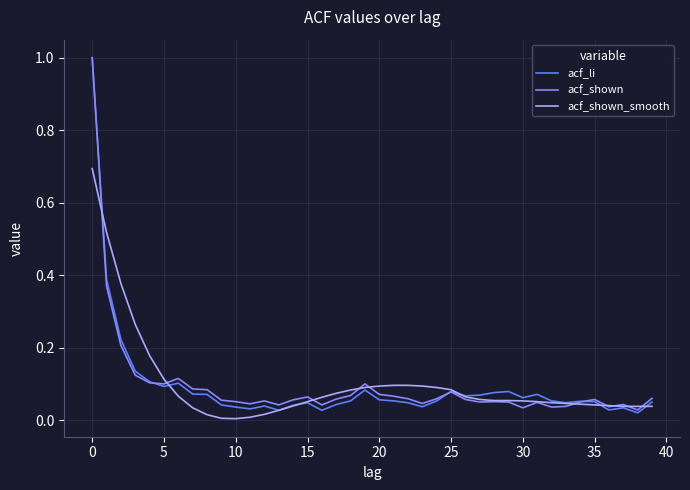

Which series ends up on top after the final intersection of acf_shown_smooth and acf_li?

acf_li